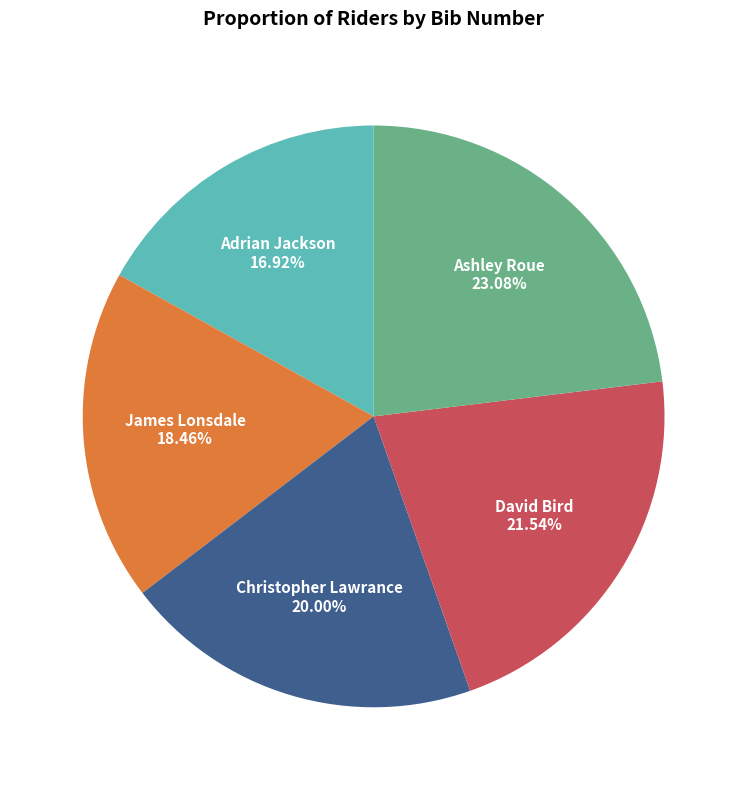

Is there a majority slice in this chart?

No